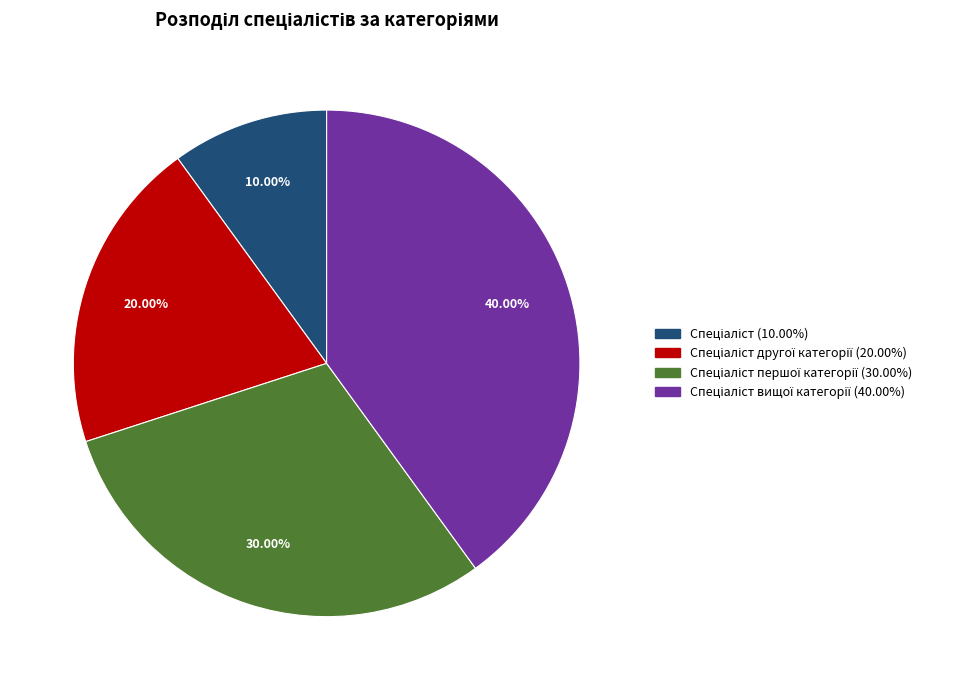

Does any single category account for the majority?

No